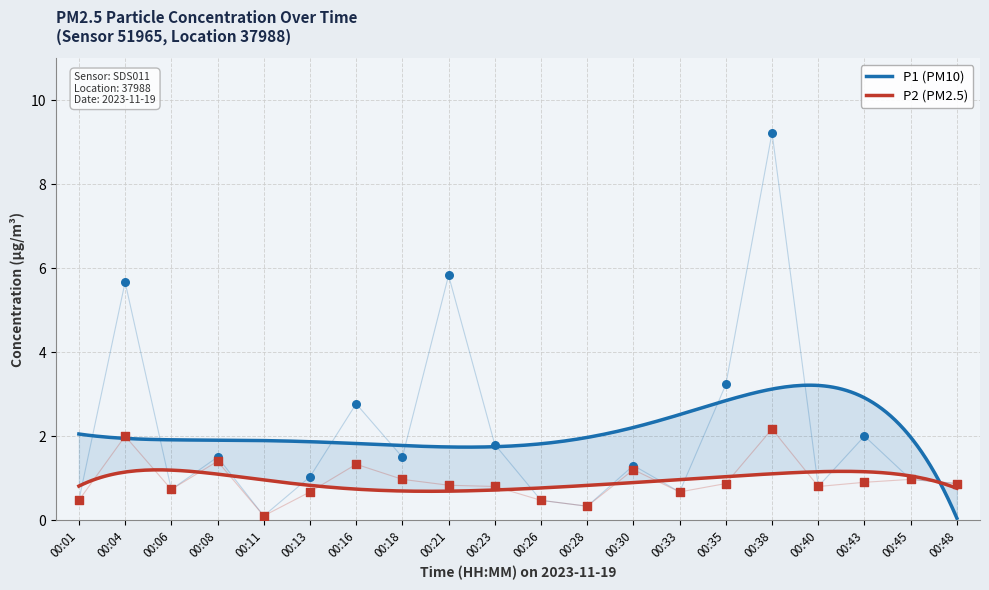

What are all the series names shown in the legend?

P1, P2